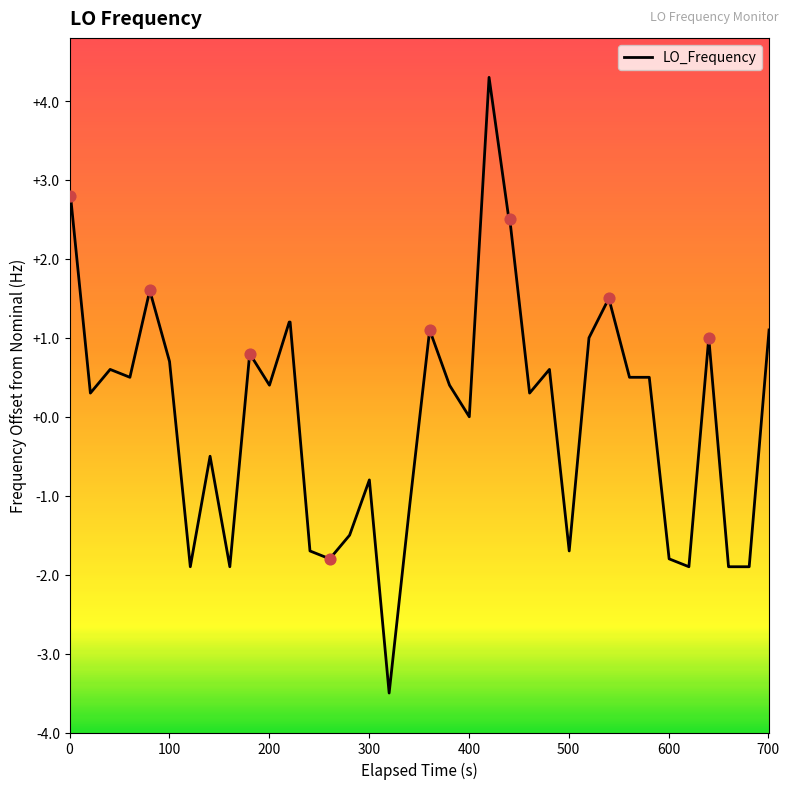

What is the smallest value displayed?

-3.5